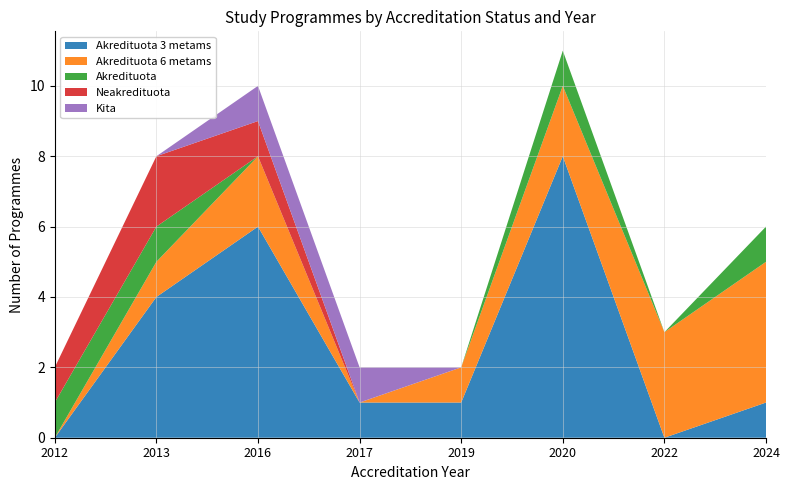

Reading left to right, list all the values displayed in this chart.

Akredituota 3 metams: 0	4	6	1	1	8	0	1
Akredituota 6 metams: 0	1	2	0	1	2	3	4
Akredituota: 1	1	0	0	0	1	0	1
Neakredituota: 1	2	1	0	0	0	0	0
Kita: 0	0	1	1	0	0	0	0